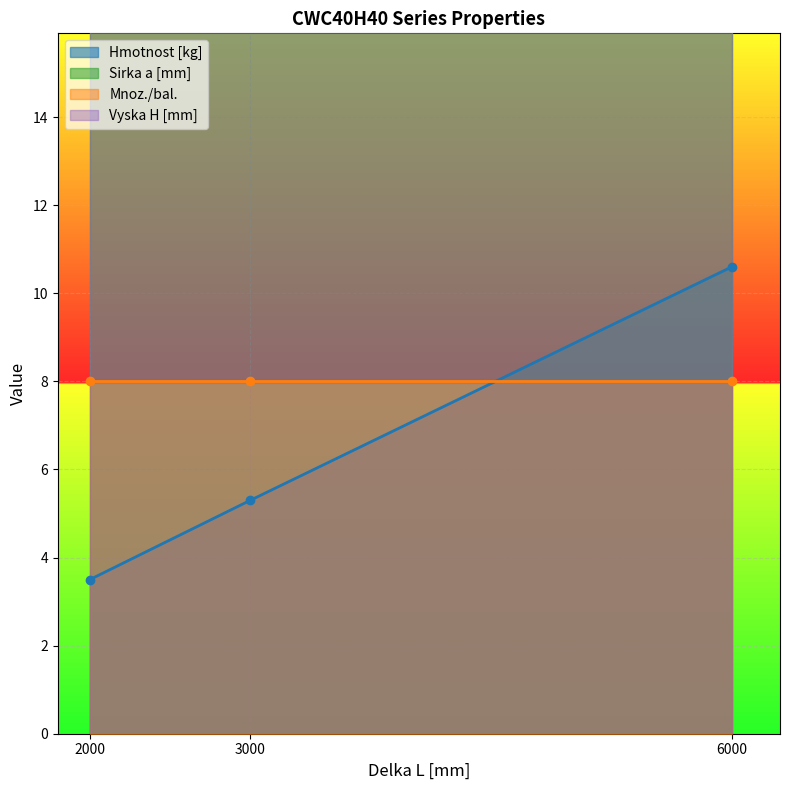

How many distinct data groups are displayed?

4